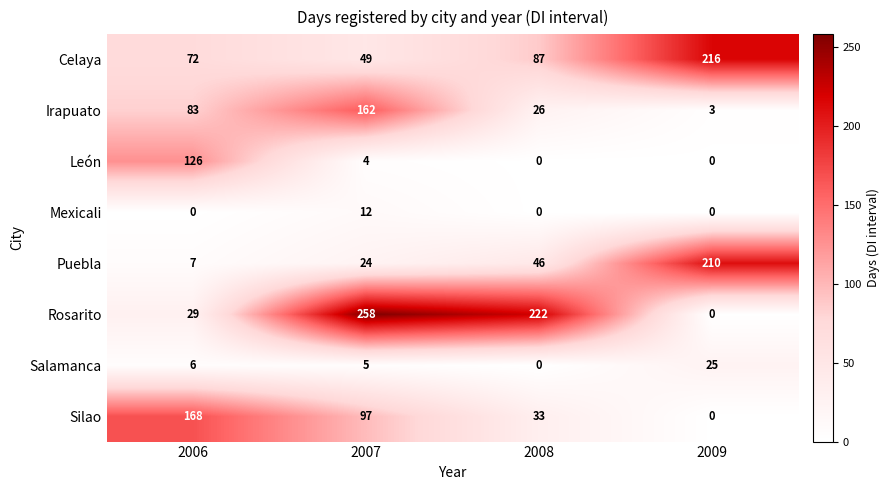

List the series in order of their peak value, highest first.

Rosarito, Celaya, Puebla, Silao, Irapuato, León, Salamanca, Mexicali